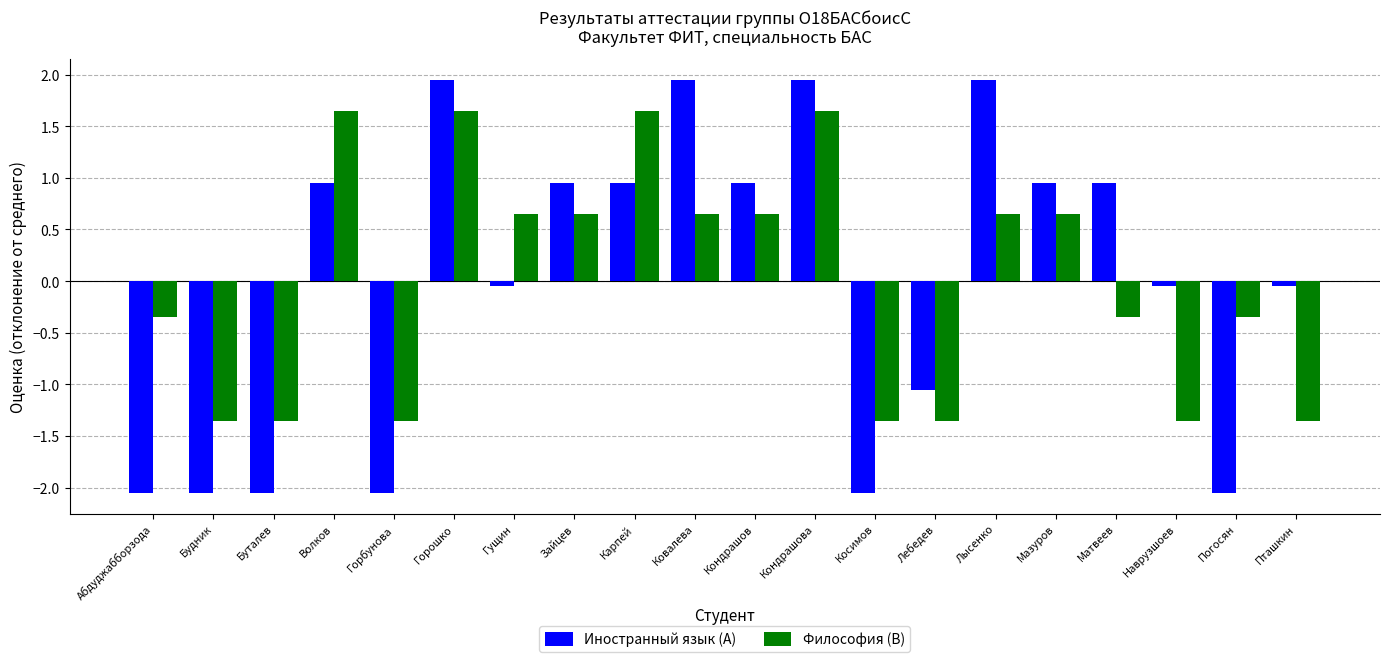

What is the label of the 10th bar from the right?

Кондрашов